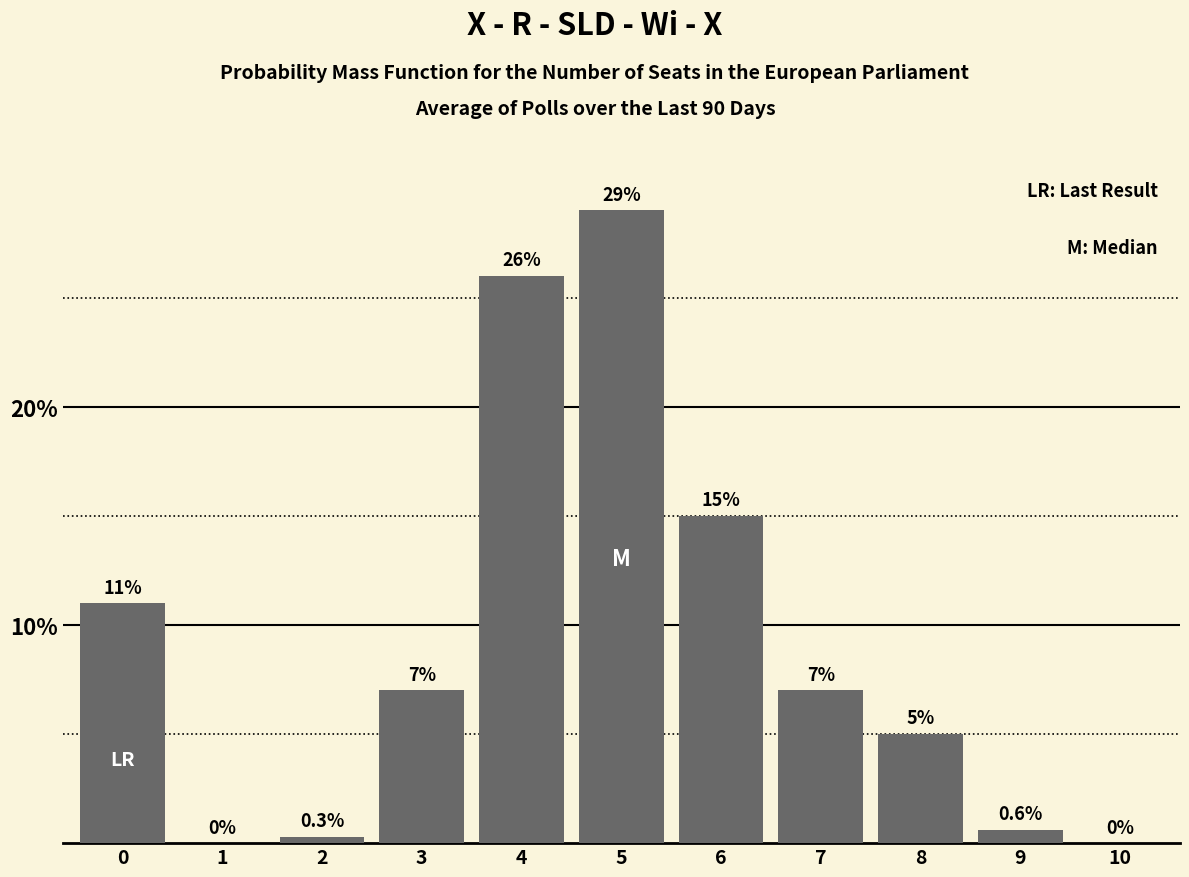

Reading left to right, extract all data points from this chart.

0=11.0	1=0.0	2=0.3	3=7.0	4=26.0	5=29.0	6=15.0	7=7.0	8=5.0	9=0.6	10=0.0